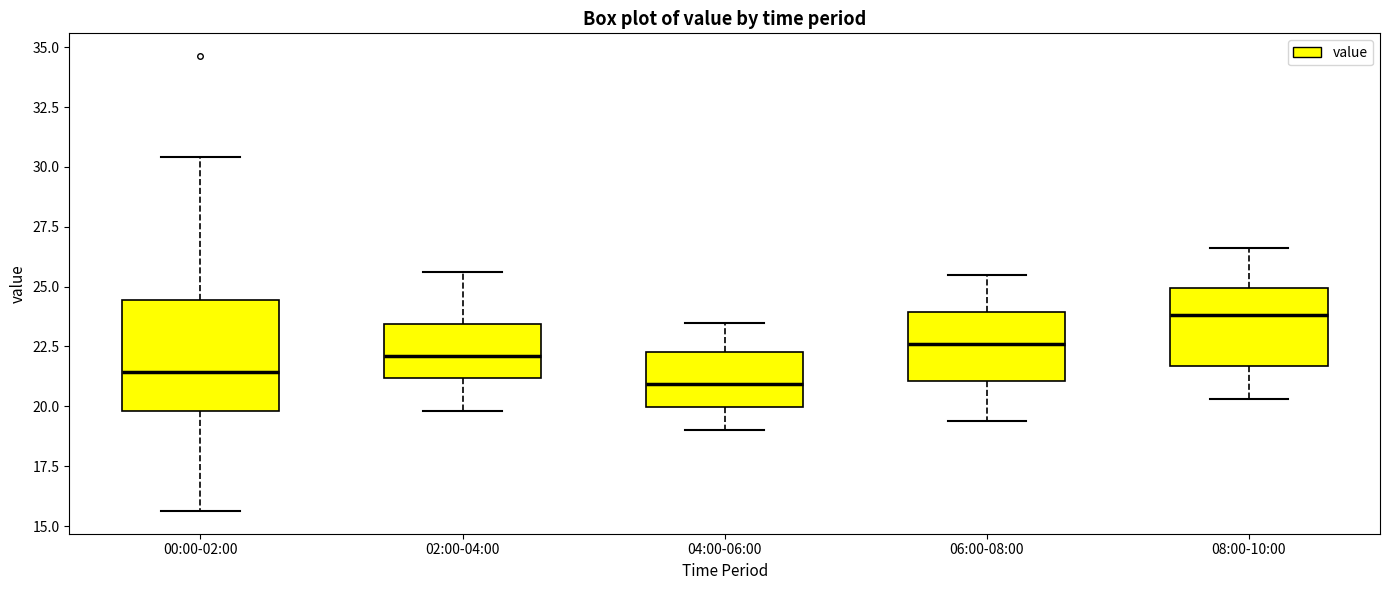

Reading left to right, transcribe this box plot: for each box, give where its median line is, the range the box spans, and where its two whiskers end, as read against the y-axis. The values are not printed on the chart, so give them approximately, as read against the axis.

00:00-02:00: median 21.5, box 20.0 to 24.5, whiskers 15.5 to 30.5
02:00-04:00: median 22.0, box 21.0 to 23.5, whiskers 20.0 to 25.5
04:00-06:00: median 21.0, box 20.0 to 22.5, whiskers 19.0 to 23.5
06:00-08:00: median 22.5, box 21.0 to 24.0, whiskers 19.5 to 25.5
08:00-10:00: median 24.0, box 21.5 to 25.0, whiskers 20.5 to 26.5